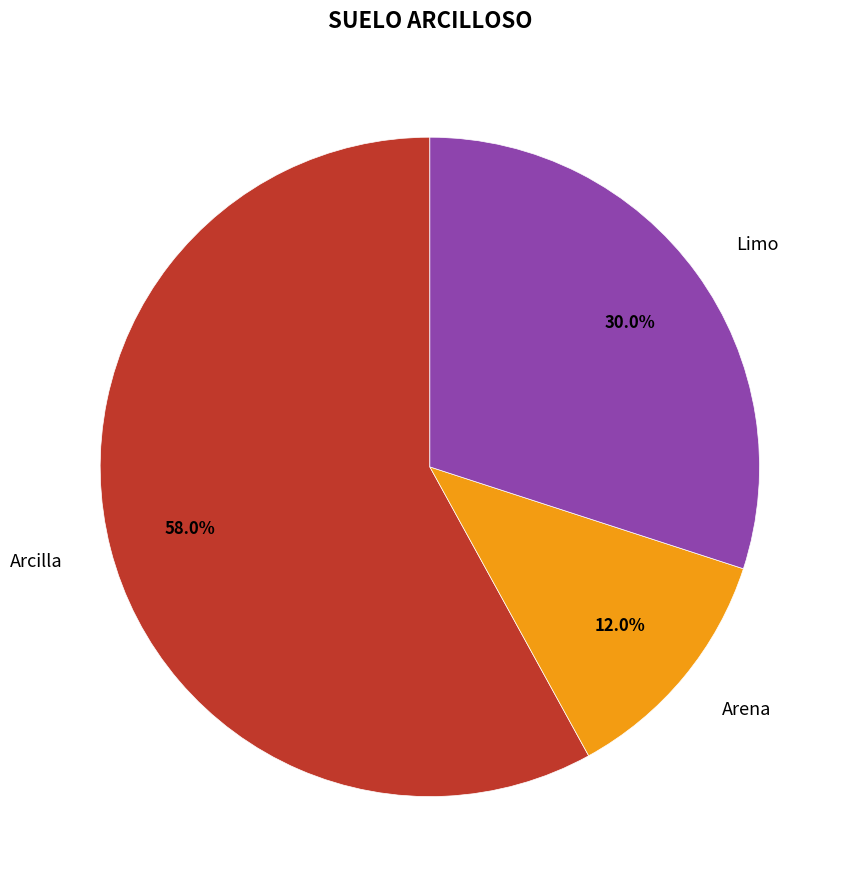

Rank the categories by value from lowest to highest.

Arena, Limo, Arcilla